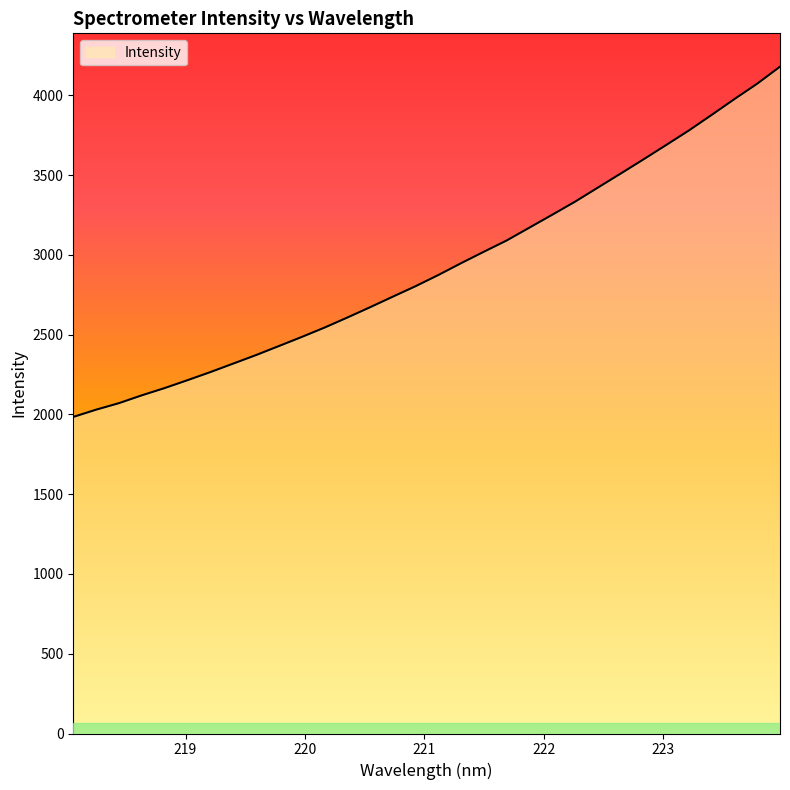

What is the greatest value displayed?

4179.6